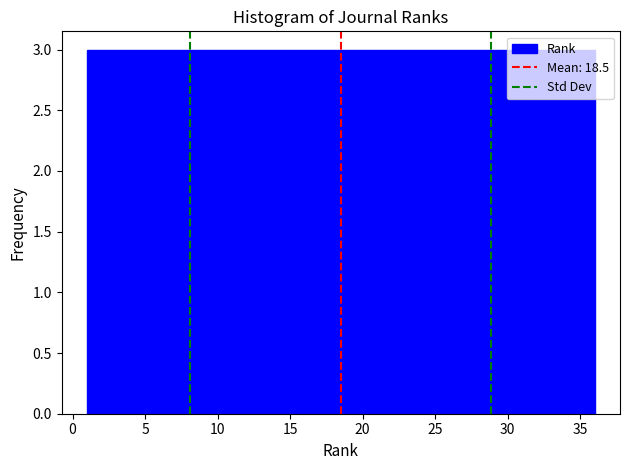

Reading left to right, list every bar in this chart as the range it spans on the x-axis followed by its height. Neither the bar edges nor the heights are printed on the chart, so give them approximately, as read against the axes.

1.0 to 4.0: 3
4.0 to 7.0: 3
7.0 to 10.0: 3
10.0 to 12.5: 3
12.5 to 15.5: 3
15.5 to 18.5: 3
18.5 to 21.5: 3
21.5 to 24.5: 3
24.5 to 27.5: 3
27.5 to 30.0: 3
30.0 to 33.0: 3
33.0 to 36.0: 3